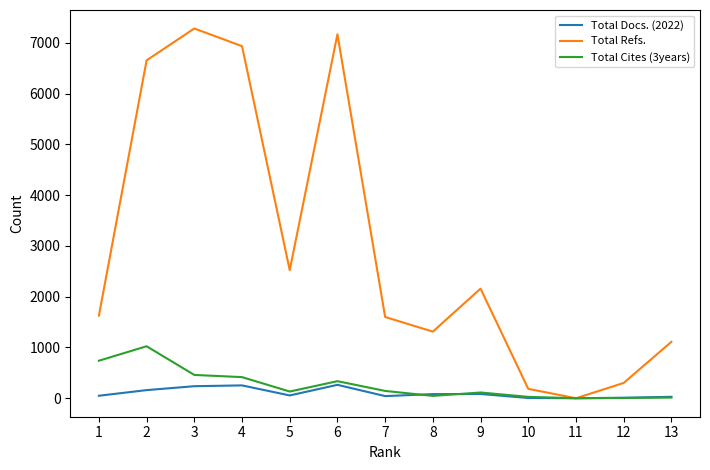

Which series has the largest total across all categories?

Total Refs.